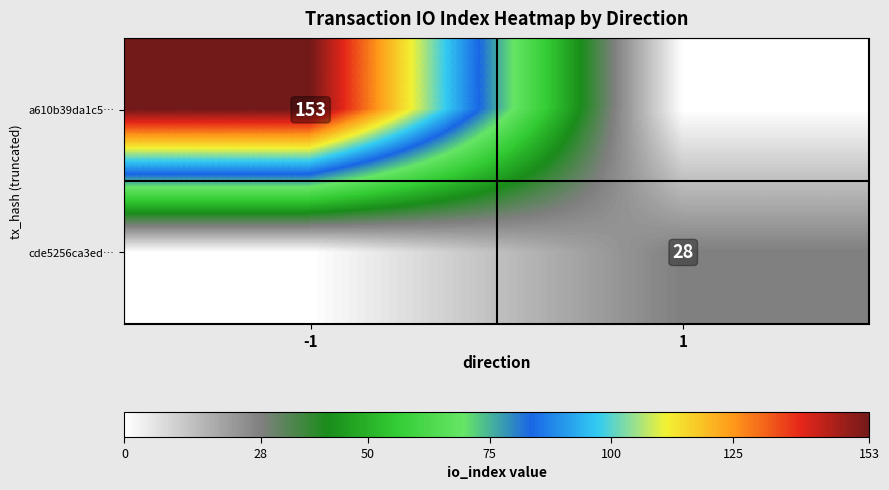

True or false: a610b39da1c5… has a value of 153 at -1.

True